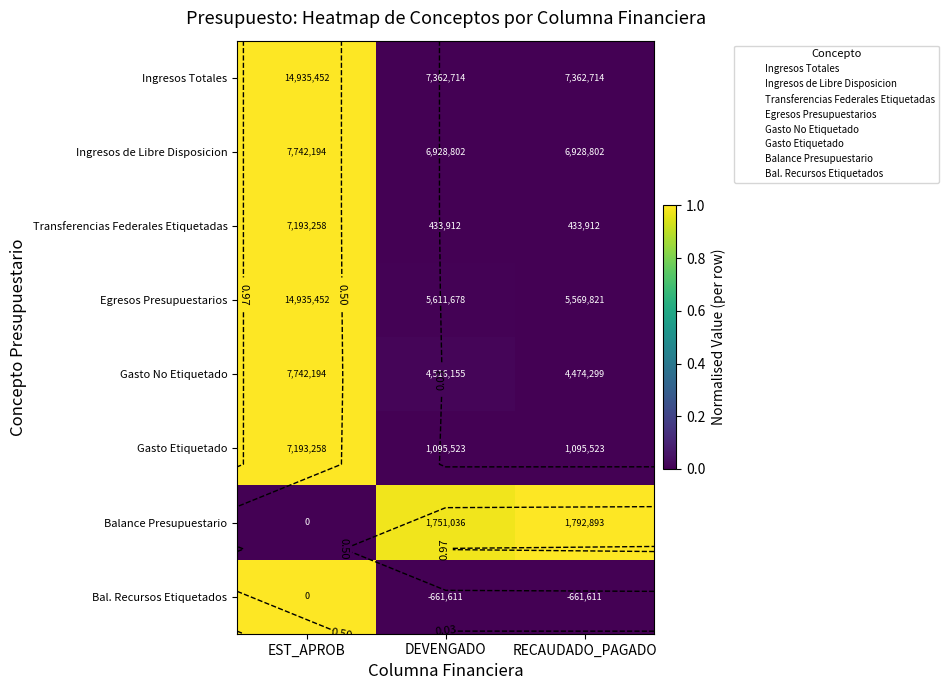

Which category has the lowest value in the Ingresos Totales series?

DEVENGADO